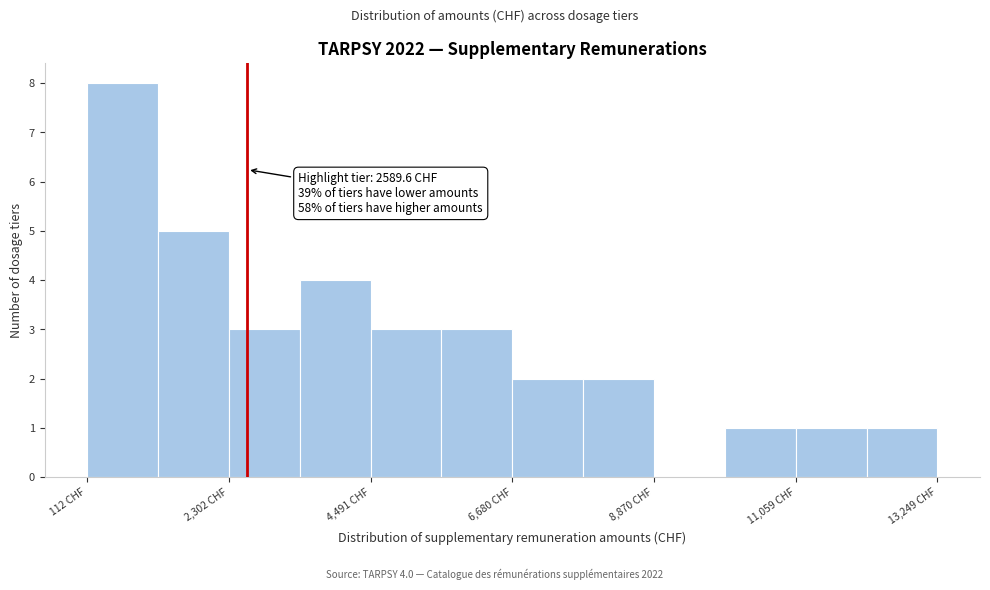

Around what value on the x-axis is the tallest bar? Give the approximate position of its centre, as read against the axis.

500